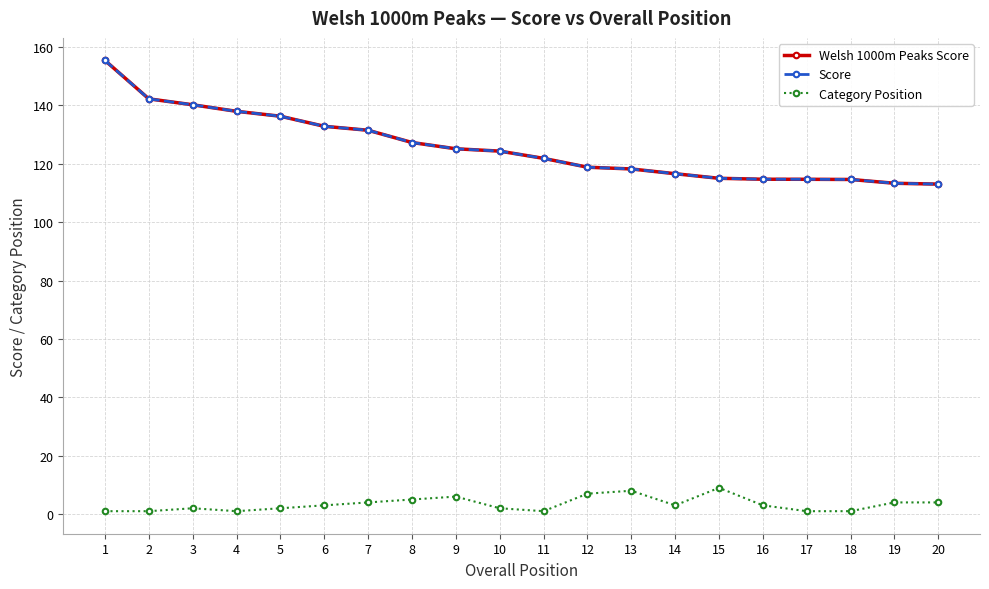

Which label corresponds to the largest value in the chart?

1